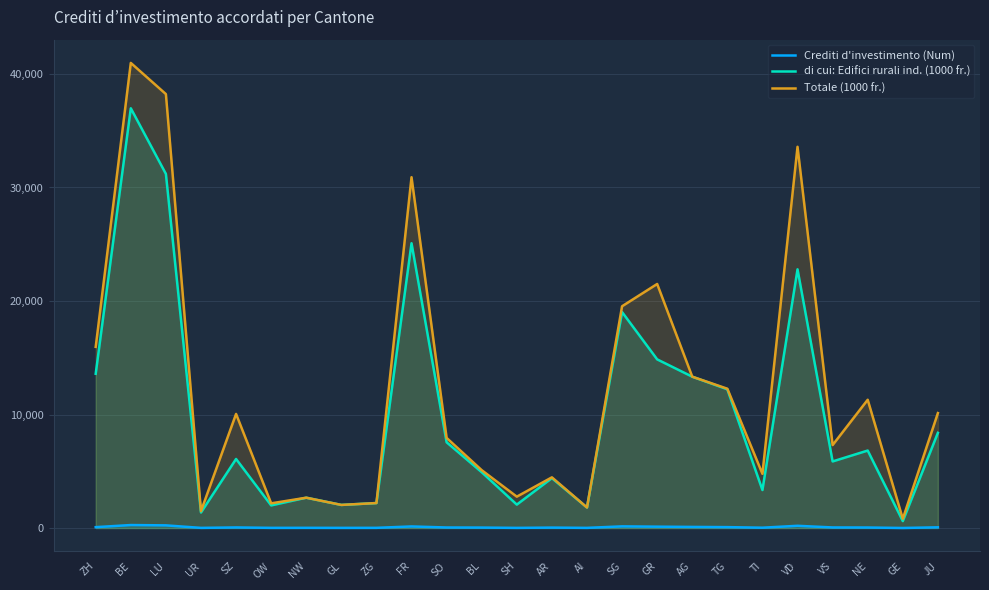

What is the label of the 18th point from the right?

GL